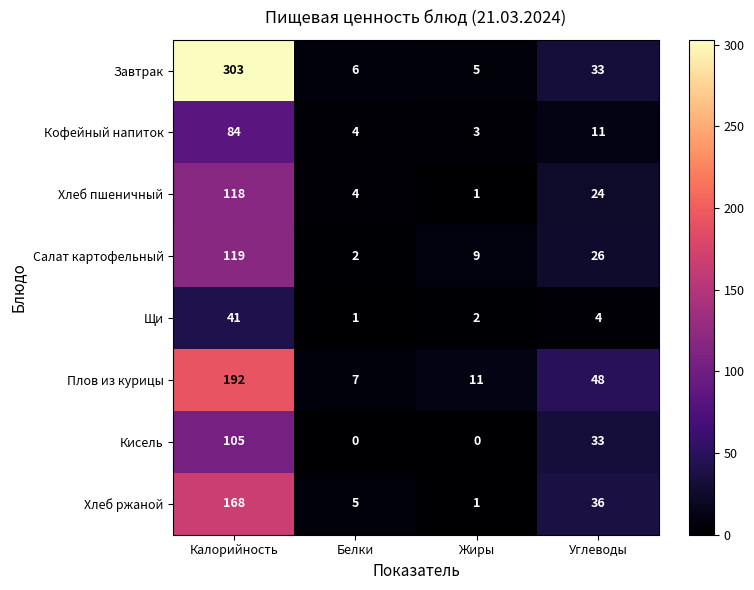

How many Кисель values are between 0 and 105?

4